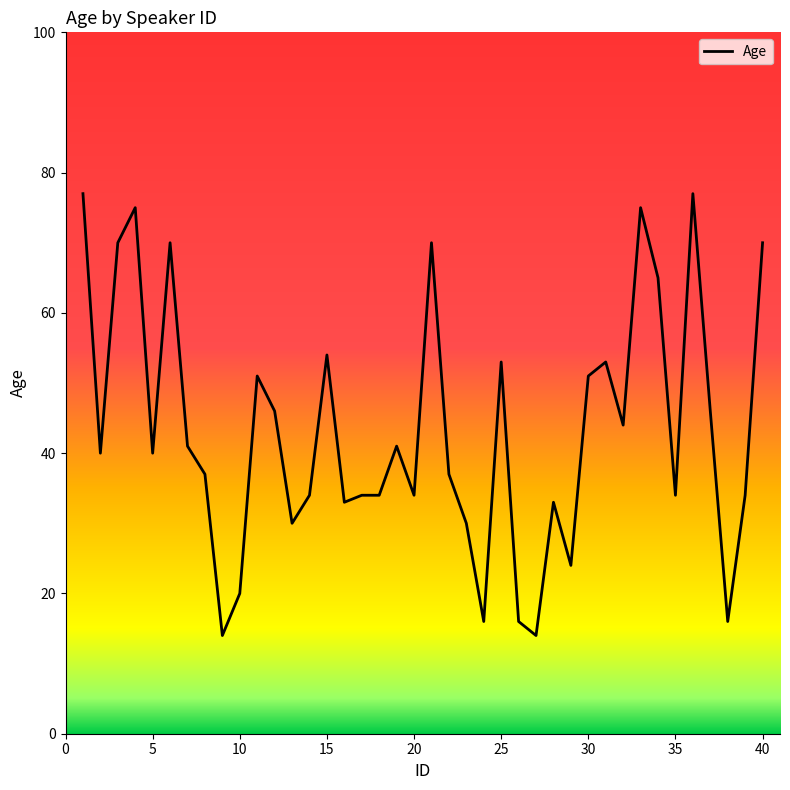

Is this an area chart (filled region under the line)?

No